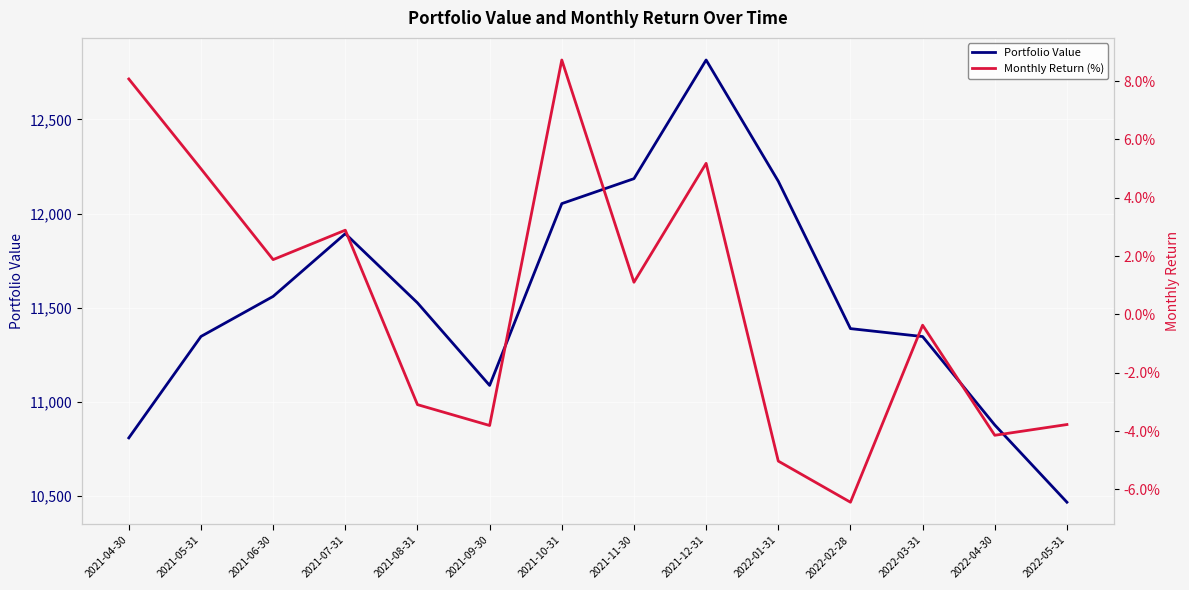

How many data points does each series have?

14